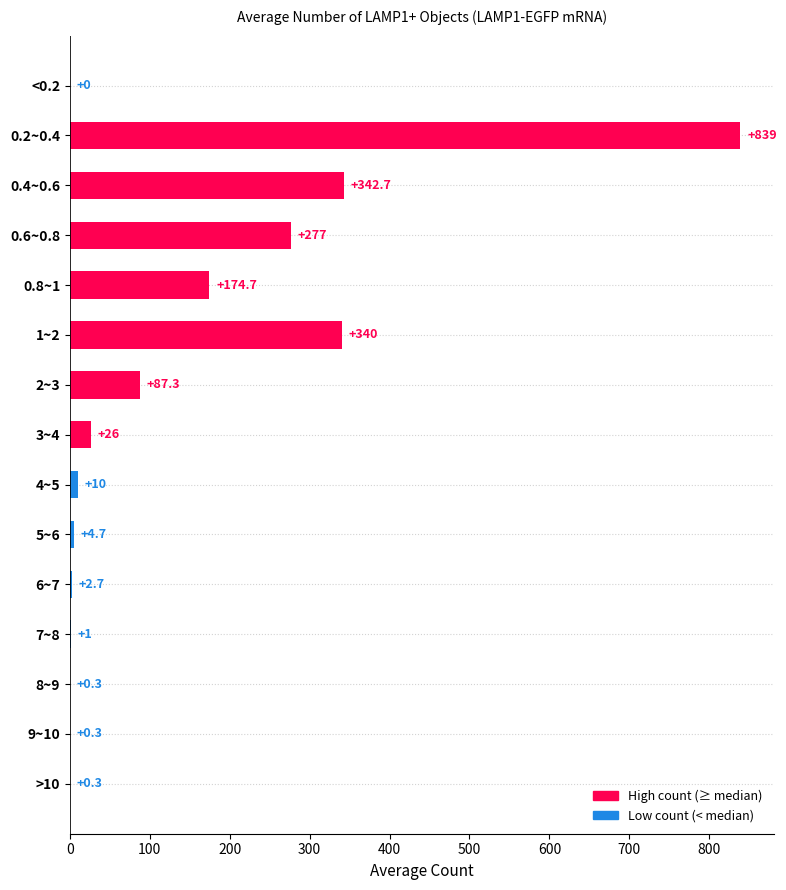

What is the sum of all values?

2106.0